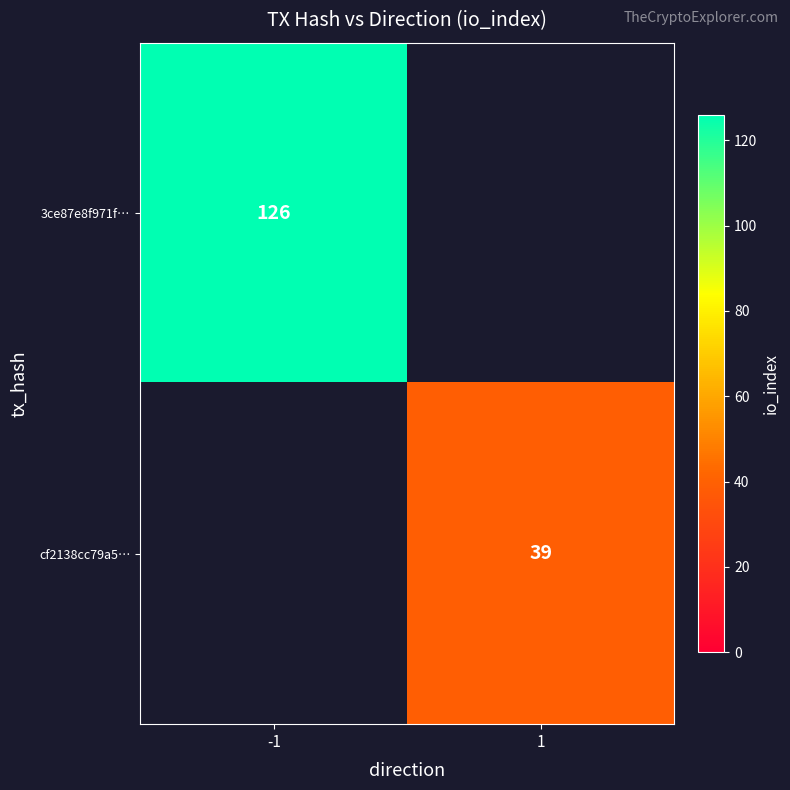

True or false: cf2138cc79a5… has a value of 13 at 1.

False